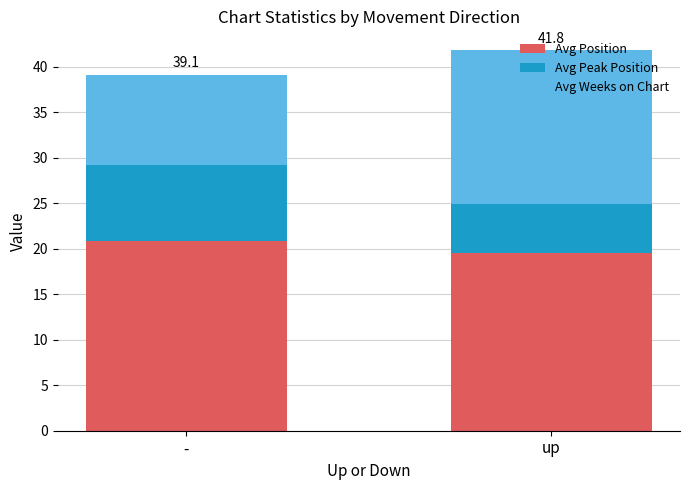

At which category is the sum across all series the highest?

up